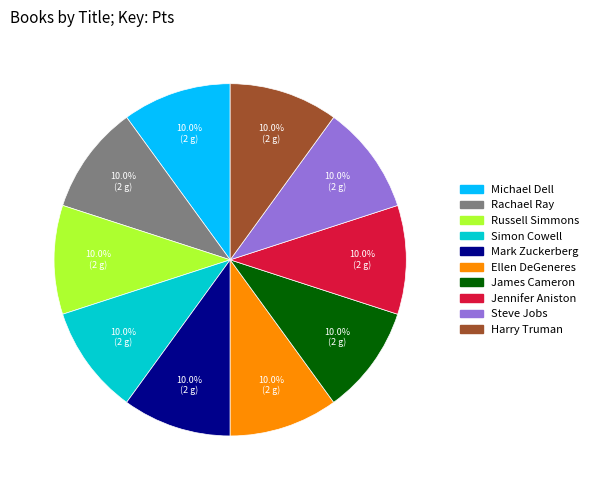

How many segments does this pie chart have?

10